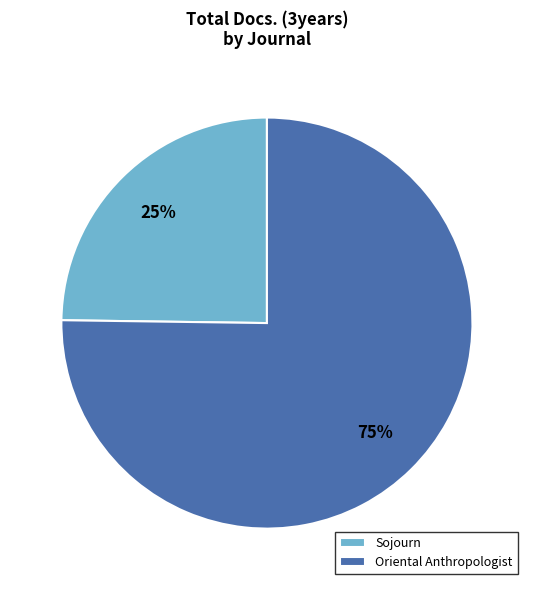

Do Sojourn and Oriental Anthropologist together represent more than half of the pie?

Yes